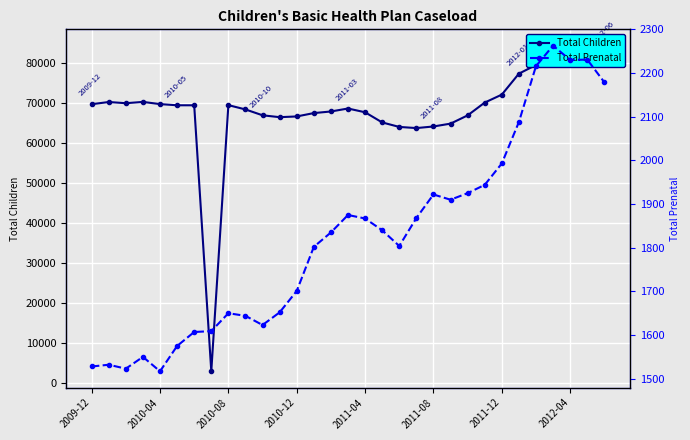

At 30, list the series in order from smallest to largest.

Total Prenatal, Total Children